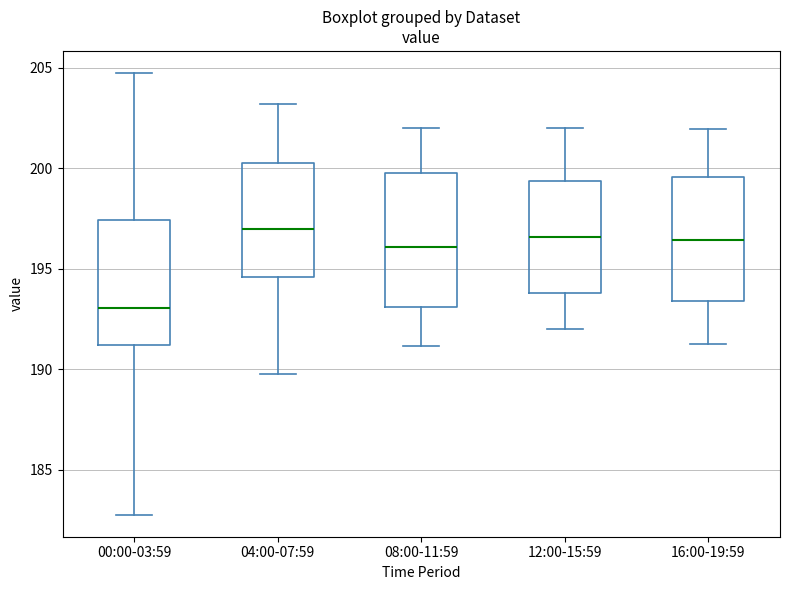

Where is the upper edge of the box for 16:00-19:59 on the y-axis? The values are not printed on the chart, so give them approximately, as read against the axis.

199.5